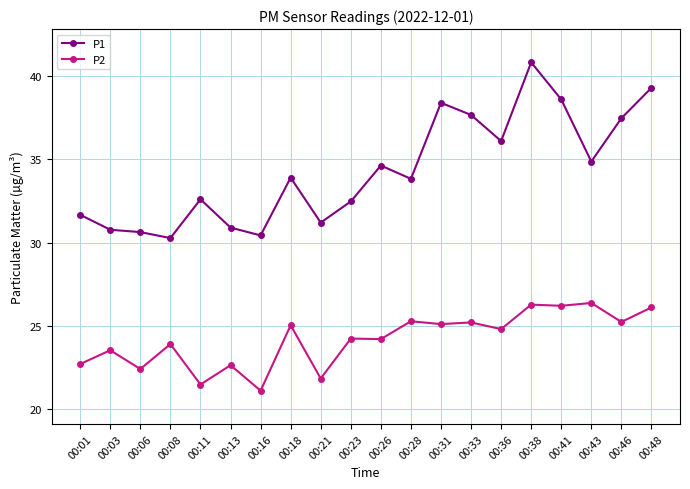

Is it true that P2 equals 16.9 at 00:31?

False